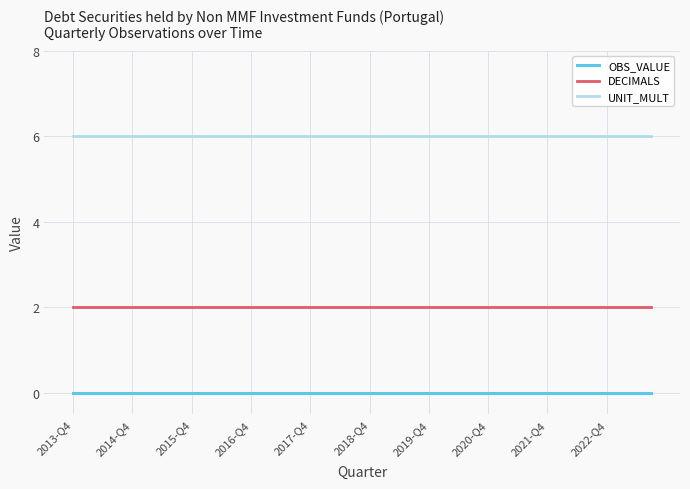

Rank the series by their maximum value, from lowest to highest.

OBS_VALUE, DECIMALS, UNIT_MULT